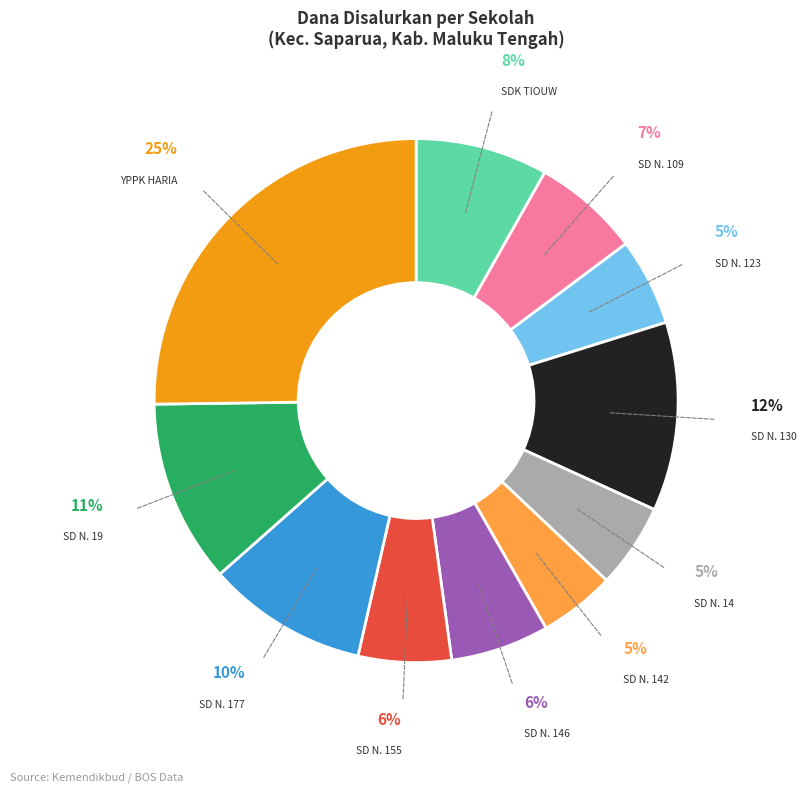

Is there any slice that represents more than half of the pie?

No